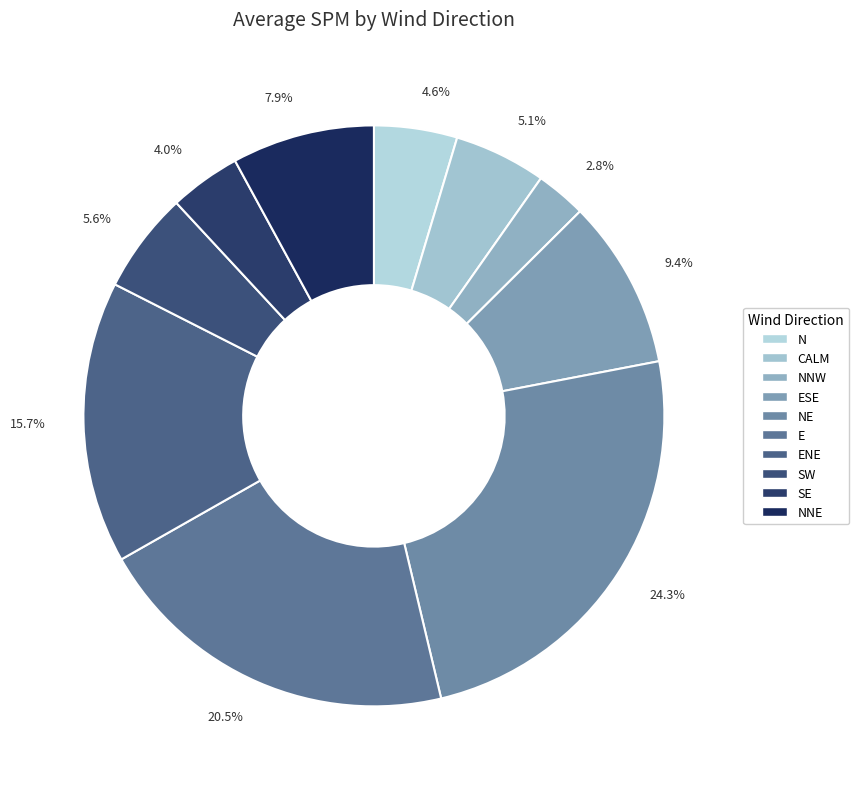

What is the total percentage of 15.7% and 4.6%?

20.3%